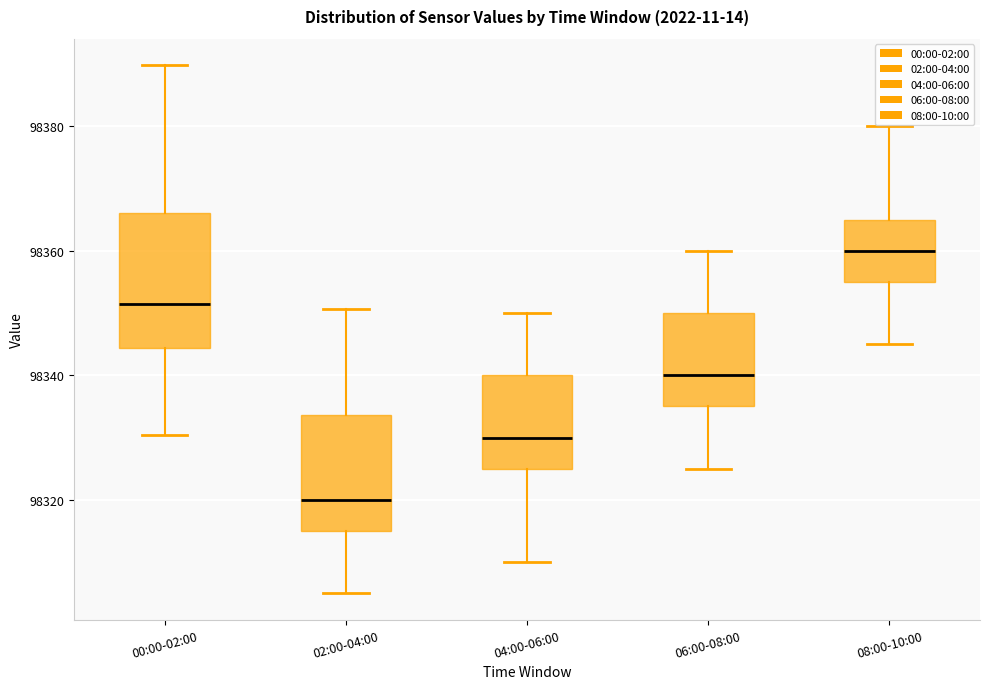

Reading left to right, transcribe this box plot: for each box, give where its median line is, the range the box spans, and where its two whiskers end, as read against the y-axis. The values are not printed on the chart, so give them approximately, as read against the axis.

00:00-02:00: median 98352, box 98344 to 98366, whiskers 98330 to 98390
02:00-04:00: median 98320, box 98316 to 98334, whiskers 98306 to 98350
04:00-06:00: median 98330, box 98326 to 98340, whiskers 98310 to 98350
06:00-08:00: median 98340, box 98336 to 98350, whiskers 98326 to 98360
08:00-10:00: median 98360, box 98356 to 98366, whiskers 98346 to 98380